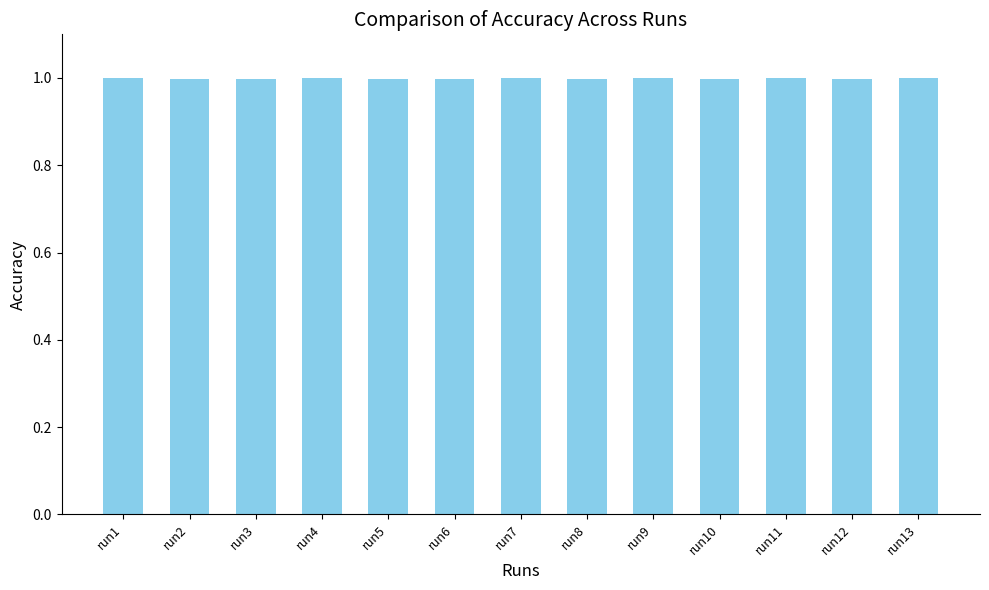

How many data points does each series have?

13